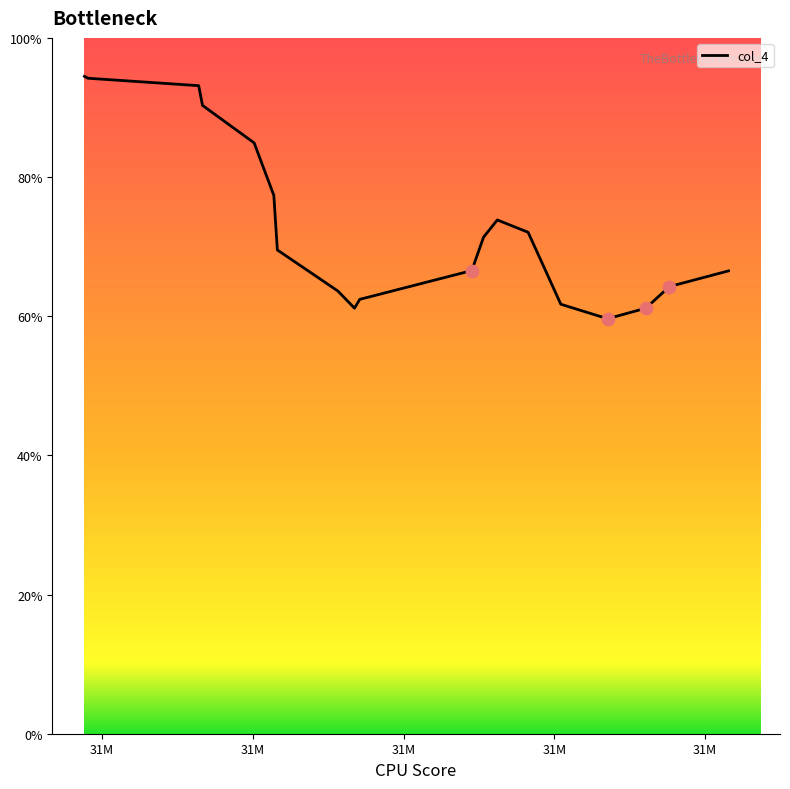

What is the minimum value shown in the chart?

59.6